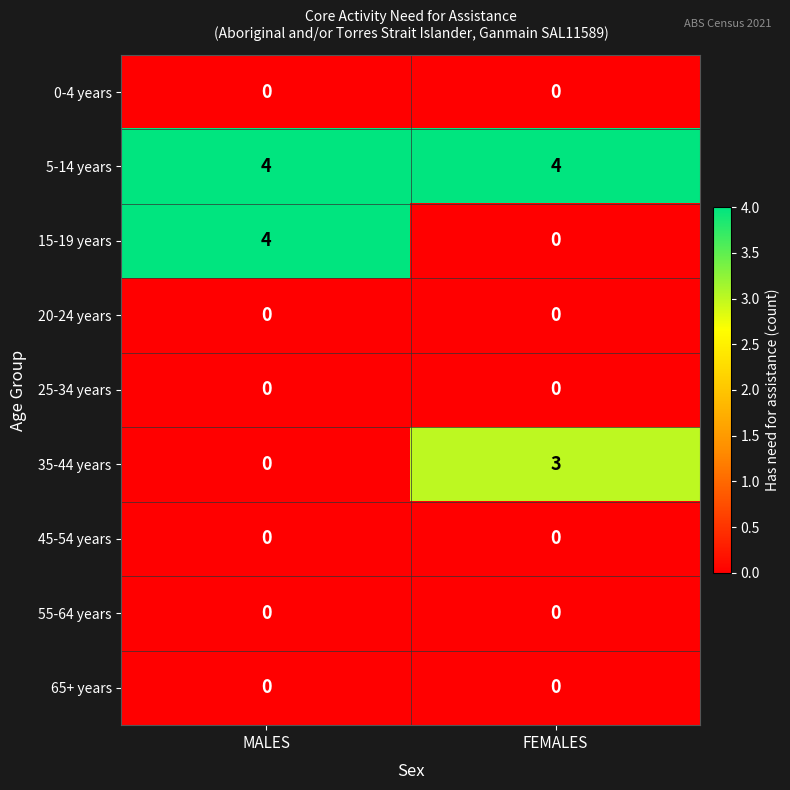

What is the total value across all series at FEMALES?

7